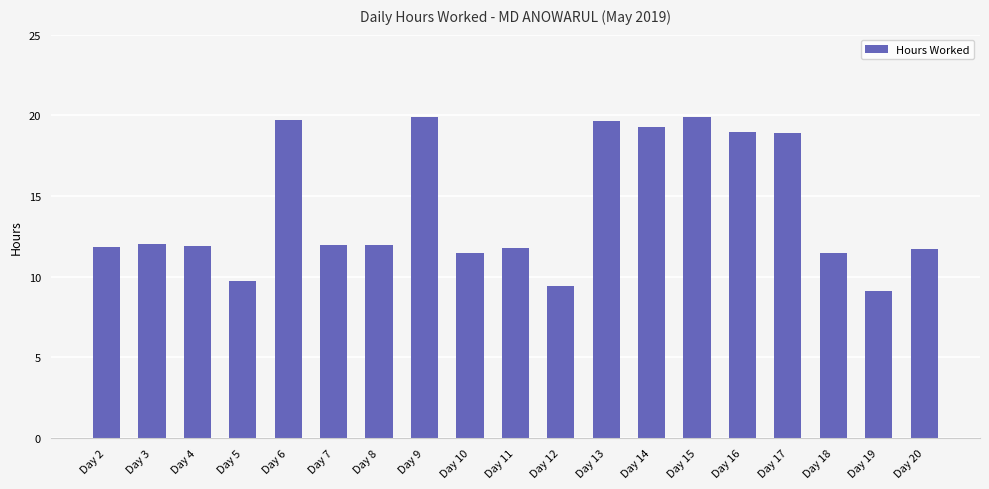

The chart shows a value of 12.0 at Day 7. True or false?

True